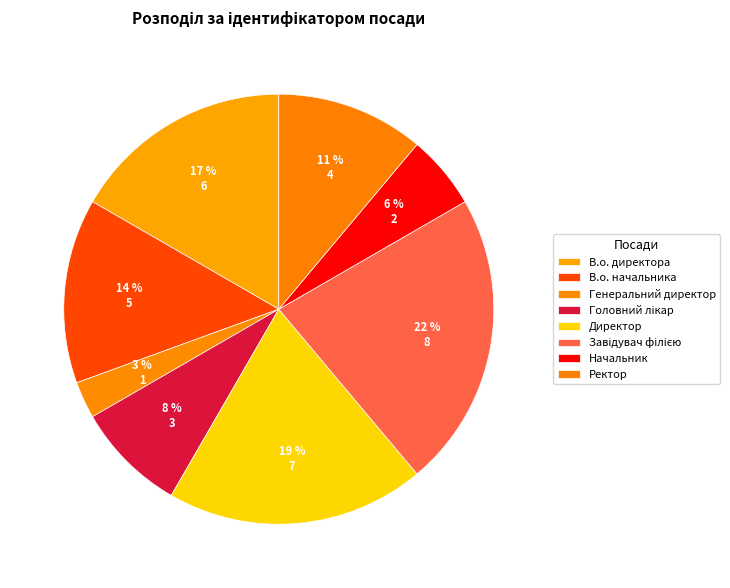

Is there any slice that represents more than half of the pie?

No